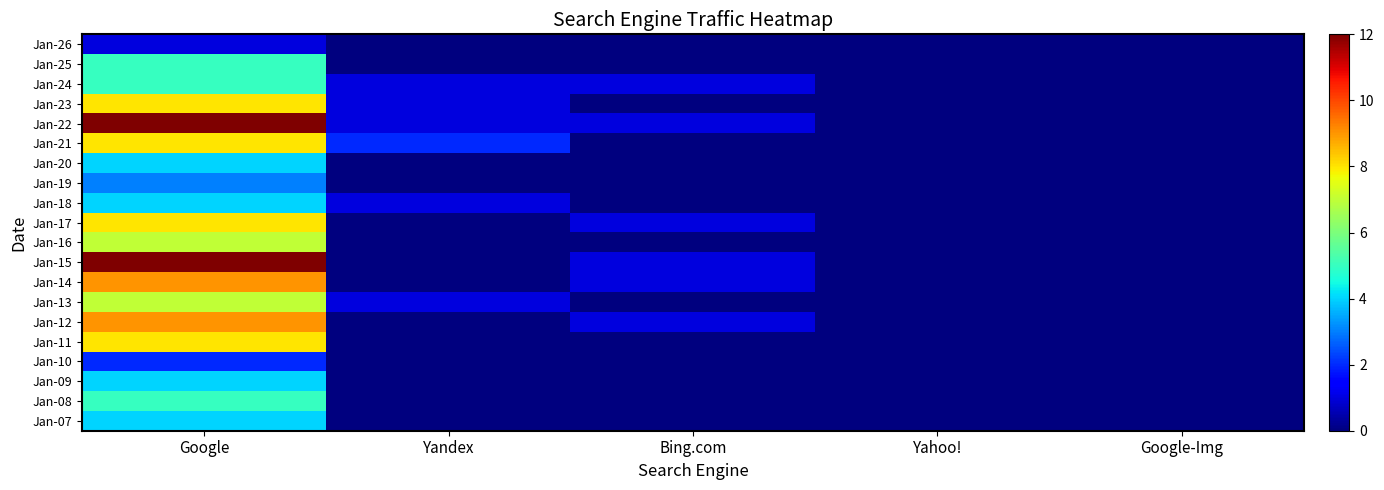

Reading left to right, what are all the values shown in this chart?

Jan-26: Google=1	Yandex=0	Bing.com=0	Yahoo!=0	Google-Img=0
Jan-25: Google=5	Yandex=0	Bing.com=0	Yahoo!=0	Google-Img=0
Jan-24: Google=5	Yandex=1	Bing.com=1	Yahoo!=0	Google-Img=0
Jan-23: Google=8	Yandex=1	Bing.com=0	Yahoo!=0	Google-Img=0
Jan-22: Google=12	Yandex=1	Bing.com=1	Yahoo!=0	Google-Img=0
Jan-21: Google=8	Yandex=2	Bing.com=0	Yahoo!=0	Google-Img=0
Jan-20: Google=4	Yandex=0	Bing.com=0	Yahoo!=0	Google-Img=0
Jan-19: Google=3	Yandex=0	Bing.com=0	Yahoo!=0	Google-Img=0
Jan-18: Google=4	Yandex=1	Bing.com=0	Yahoo!=0	Google-Img=0
Jan-17: Google=8	Yandex=0	Bing.com=1	Yahoo!=0	Google-Img=0
Jan-16: Google=7	Yandex=0	Bing.com=0	Yahoo!=0	Google-Img=0
Jan-15: Google=12	Yandex=0	Bing.com=1	Yahoo!=0	Google-Img=0
Jan-14: Google=9	Yandex=0	Bing.com=1	Yahoo!=0	Google-Img=0
Jan-13: Google=7	Yandex=1	Bing.com=0	Yahoo!=0	Google-Img=0
Jan-12: Google=9	Yandex=0	Bing.com=1	Yahoo!=0	Google-Img=0
Jan-11: Google=8	Yandex=0	Bing.com=0	Yahoo!=0	Google-Img=0
Jan-10: Google=2	Yandex=0	Bing.com=0	Yahoo!=0	Google-Img=0
Jan-09: Google=4	Yandex=0	Bing.com=0	Yahoo!=0	Google-Img=0
Jan-08: Google=5	Yandex=0	Bing.com=0	Yahoo!=0	Google-Img=0
Jan-07: Google=4	Yandex=0	Bing.com=0	Yahoo!=0	Google-Img=0